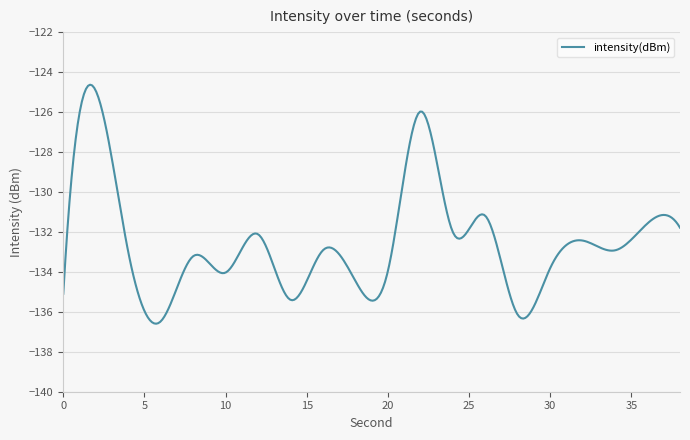

What is the greatest value displayed?

-124.6